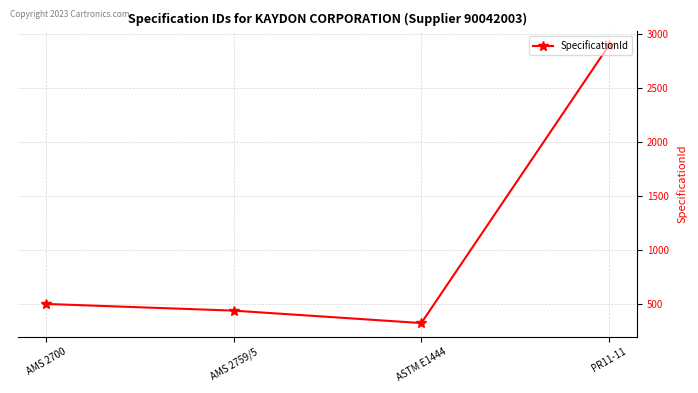

Between AMS 2700 and AMS 2759/5, which is larger?

AMS 2700